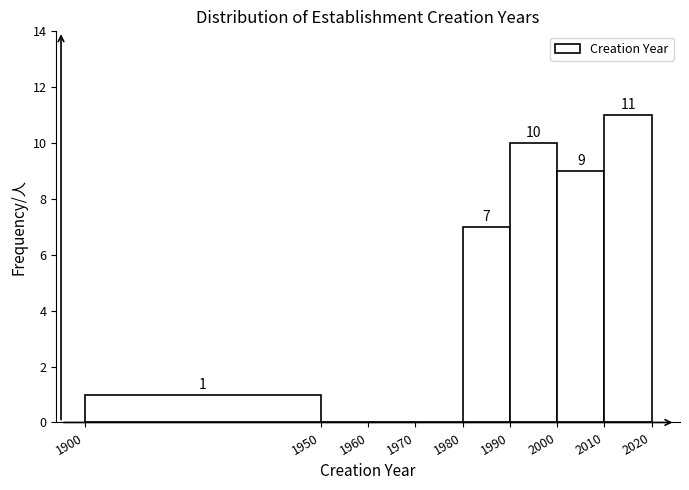

Which range on the x-axis has the tallest bar?

2010 to 2020